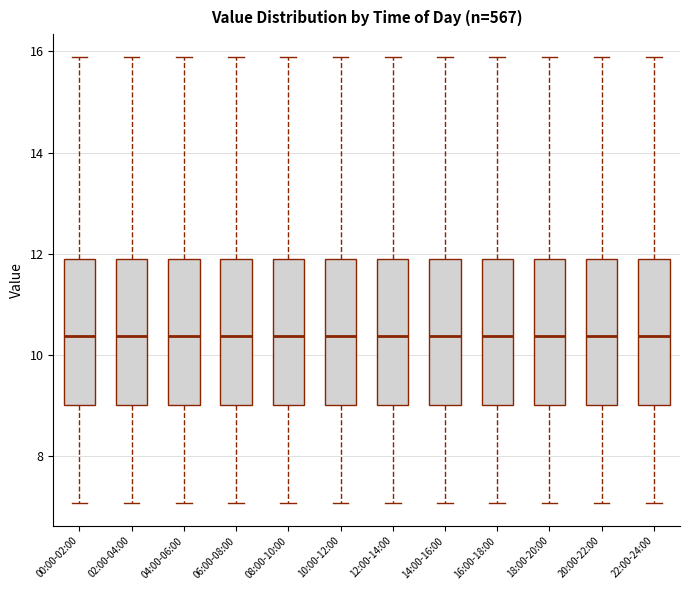

Where is the lower edge of the box for 20:00-22:00 on the y-axis? The values are not printed on the chart, so give them approximately, as read against the axis.

9.0